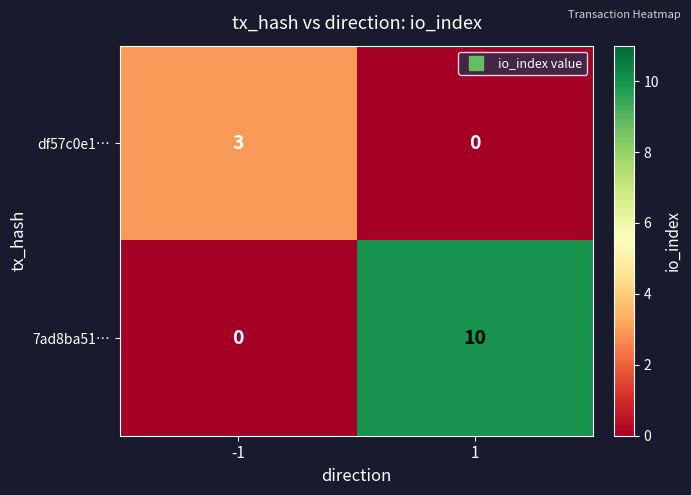

At which category does the chart reach its peak across all series?

1